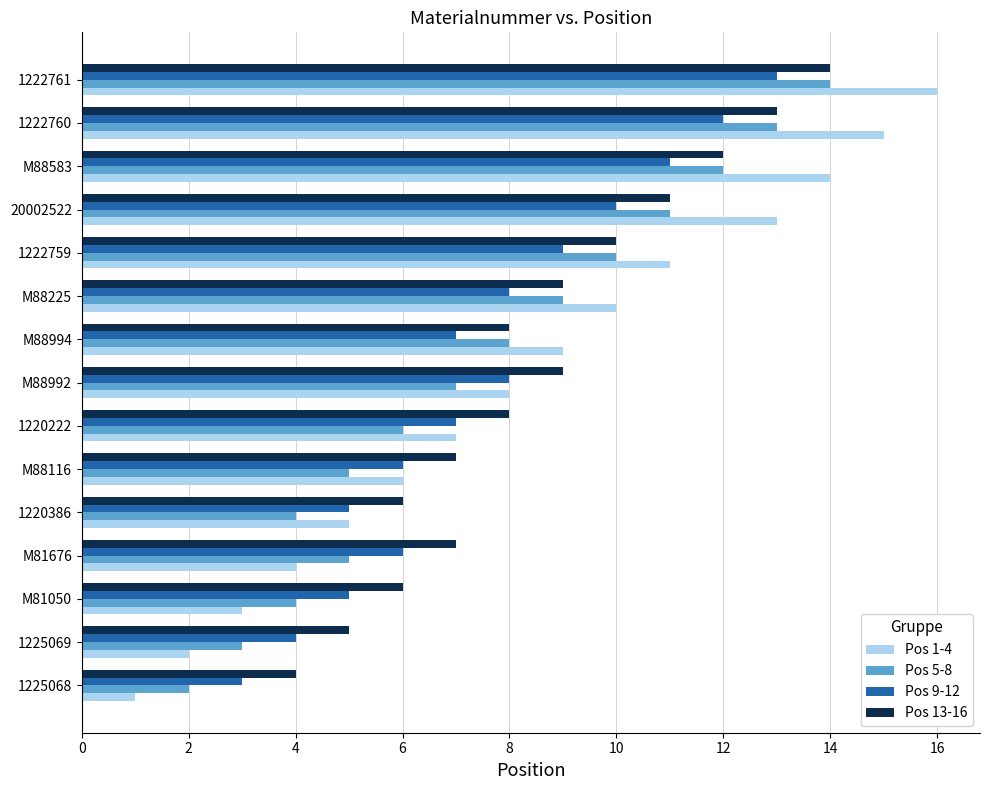

Where is Pos 1-4 nearest to the value 8?

M88992